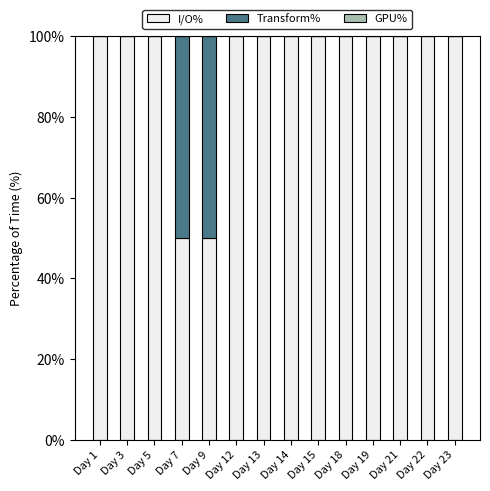

True or false: I/O% has a value of 50 at Day 7.

True